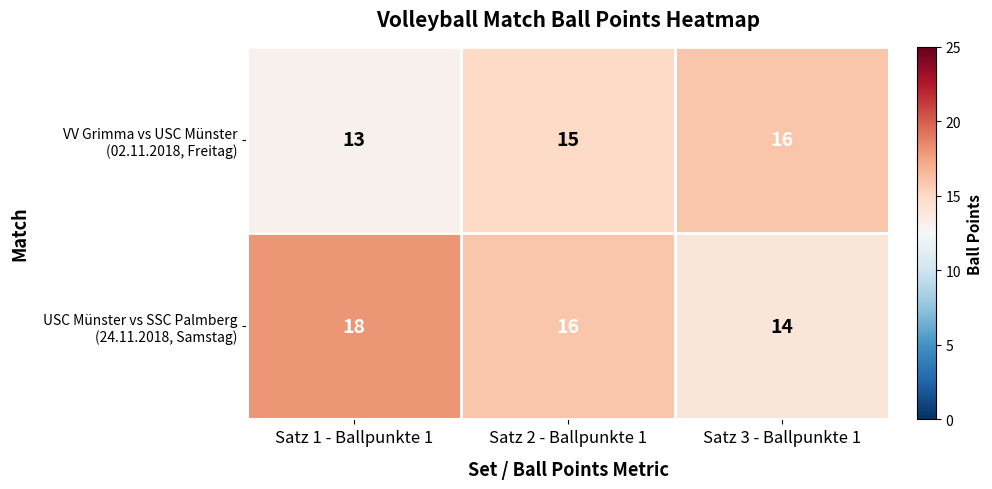

What is the difference between the highest and lowest values at Satz 1 - Ballpunkte 1?

5